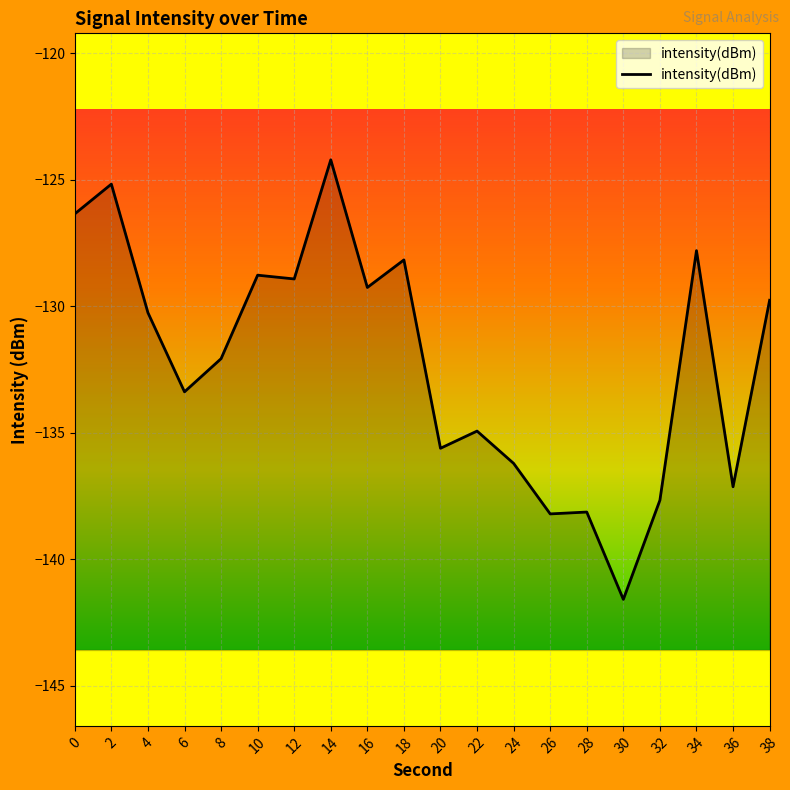

What is the value of the 2nd point from the left?

-125.2